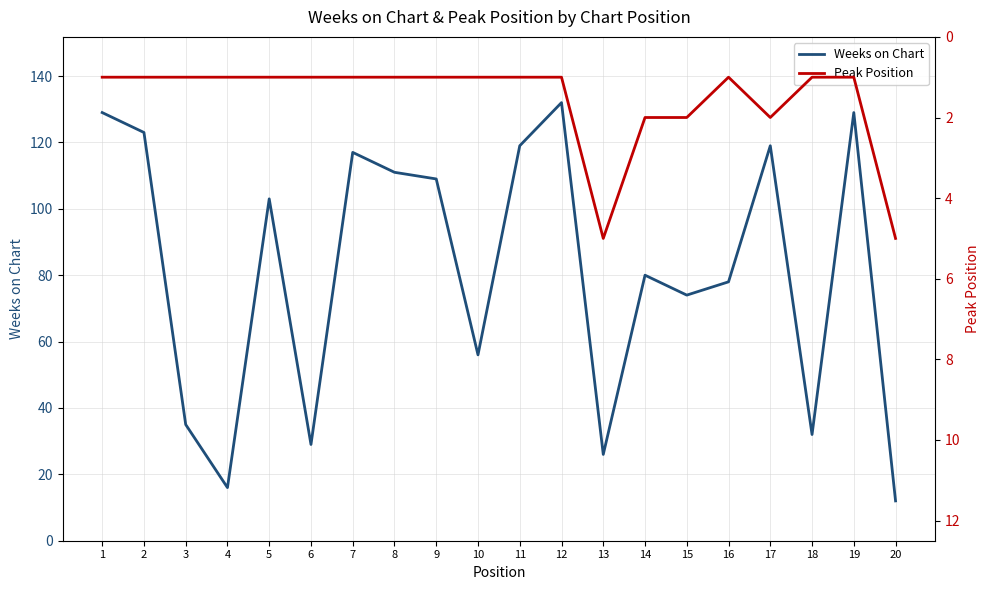

How many lines are shown in the chart?

2